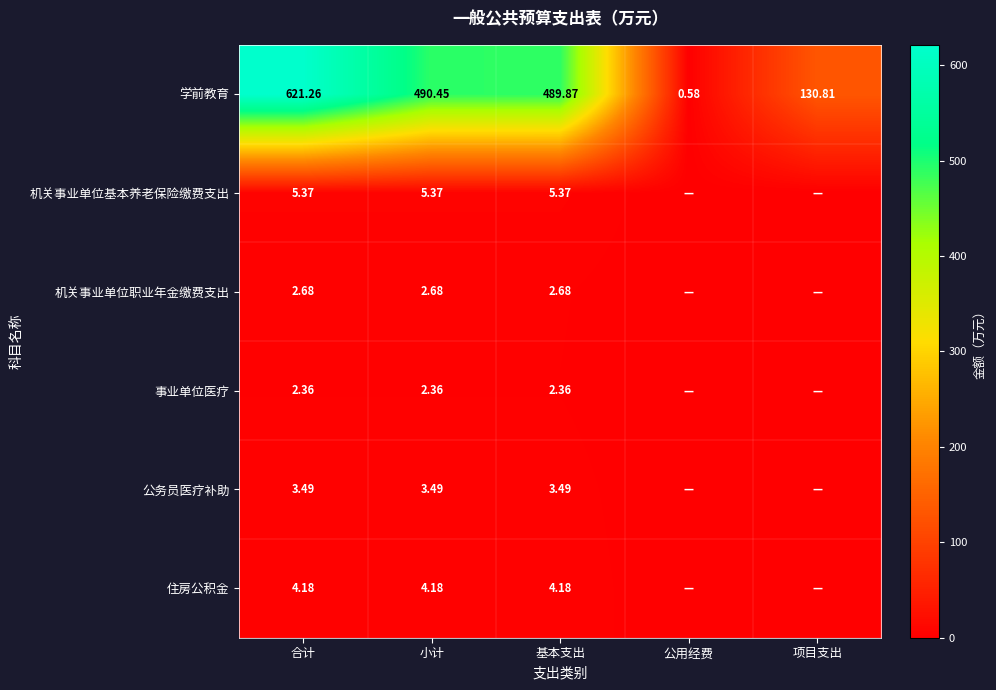

Rank the series at 合计 from highest to lowest value.

学前教育, 机关事业单位基本养老保险缴费支出, 住房公积金, 公务员医疗补助, 机关事业单位职业年金缴费支出, 事业单位医疗